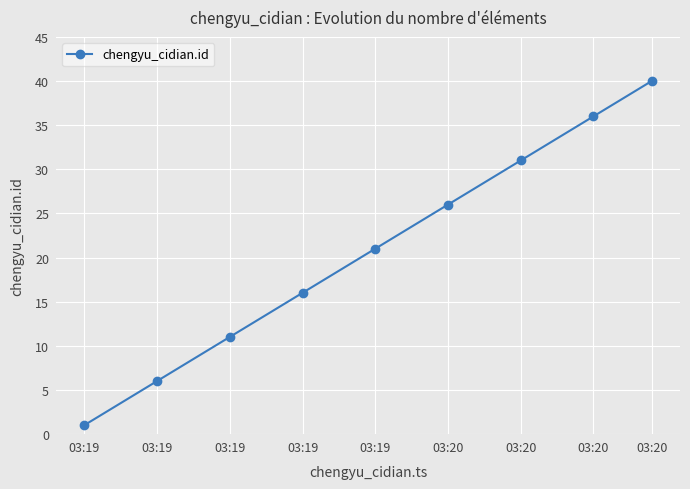

Rank the categories by value from highest to lowest.

03:20, 03:20, 03:20, 03:20, 03:19, 03:19, 03:19, 03:19, 03:19